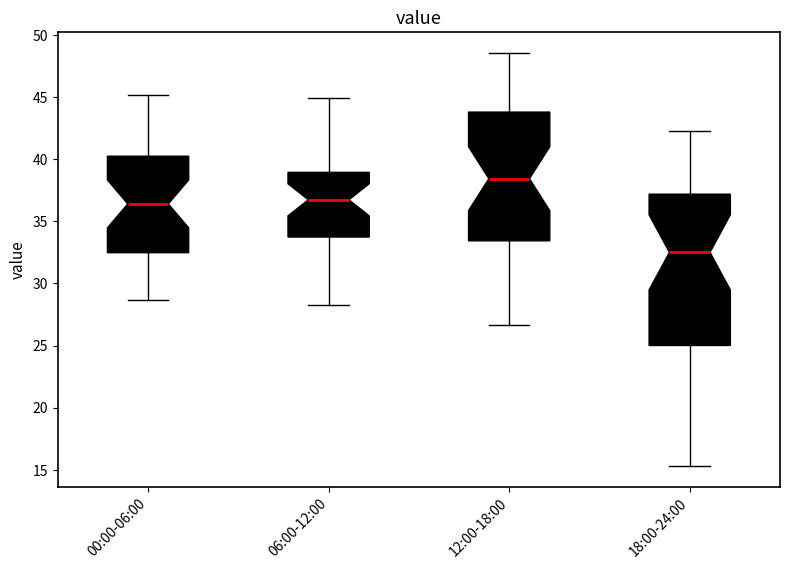

Reading left to right, read every box against the y-axis: the position of its median line, the range the box covers, and the ends of its whiskers. The values are not printed on the chart, so give them approximately, as read against the axis.

00:00-06:00: median 36.5, box 32.5 to 40.0, whiskers 28.5 to 45.0
06:00-12:00: median 36.5, box 33.5 to 39.0, whiskers 28.5 to 45.0
12:00-18:00: median 38.5, box 33.5 to 44.0, whiskers 26.5 to 48.5
18:00-24:00: median 32.5, box 25.0 to 37.0, whiskers 15.5 to 42.0